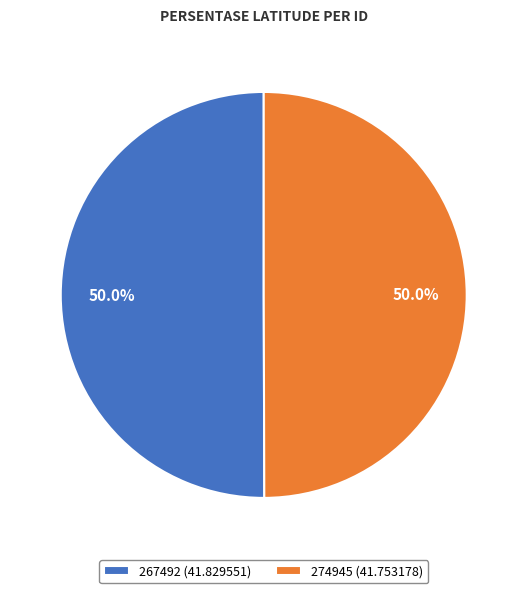

Combined, do 274945 (41.753178) and 267492 (41.829551) account for over 50%?

Yes